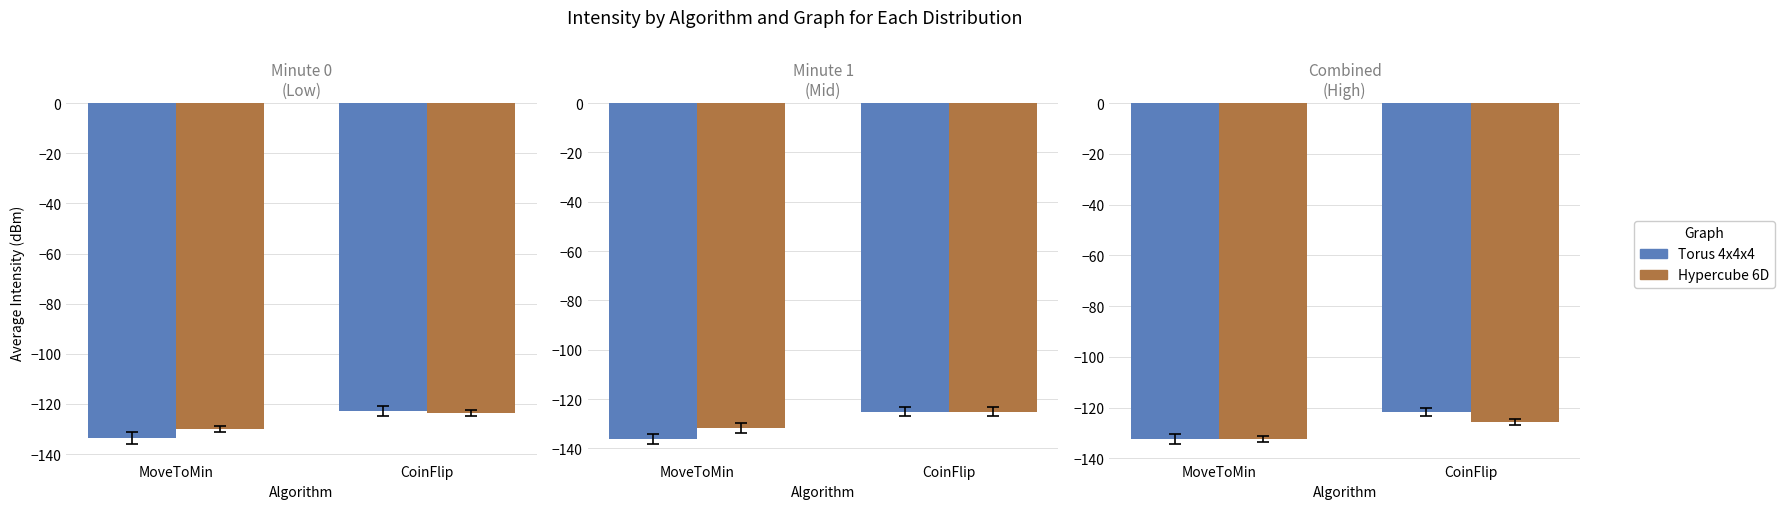

What is the label of the 2nd bar from the left?

CoinFlip